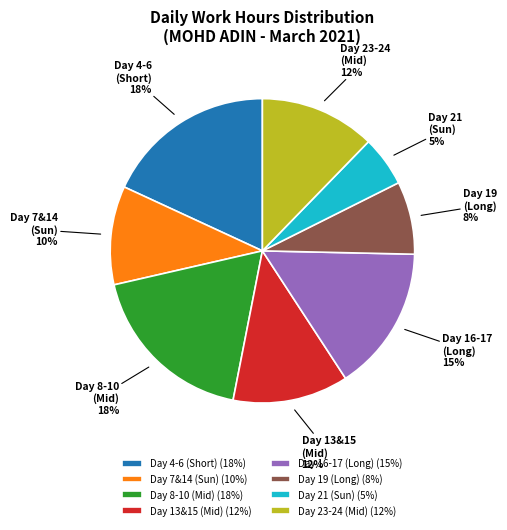

Between Day 21 (Sun) and Day 16-17 (Long), which is larger?

Day 16-17 (Long)